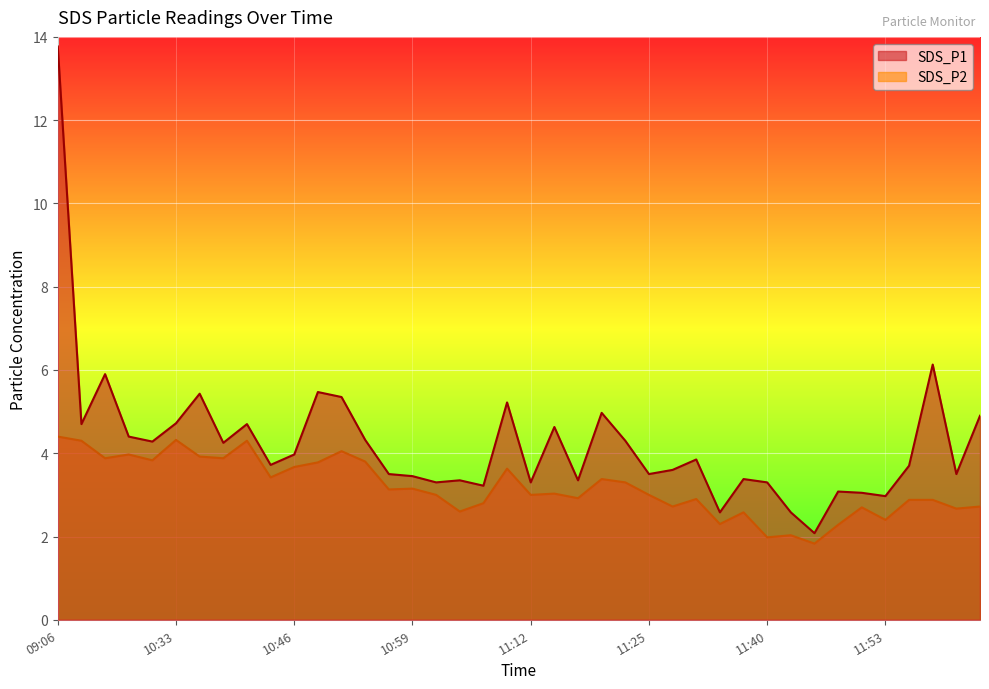

What is the label of the 35th point from the right?

10:33